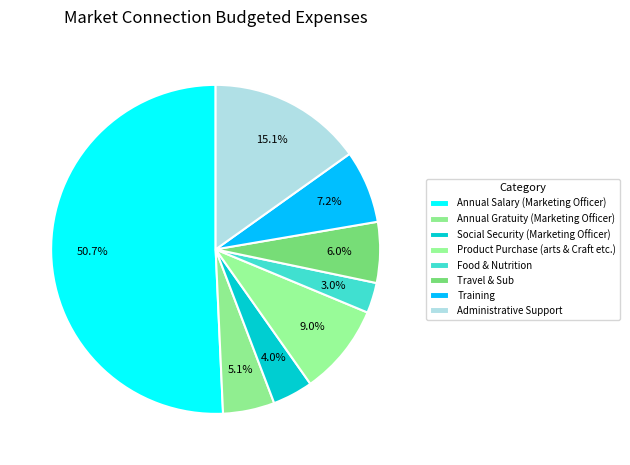

Count the number of slices in the pie.

8